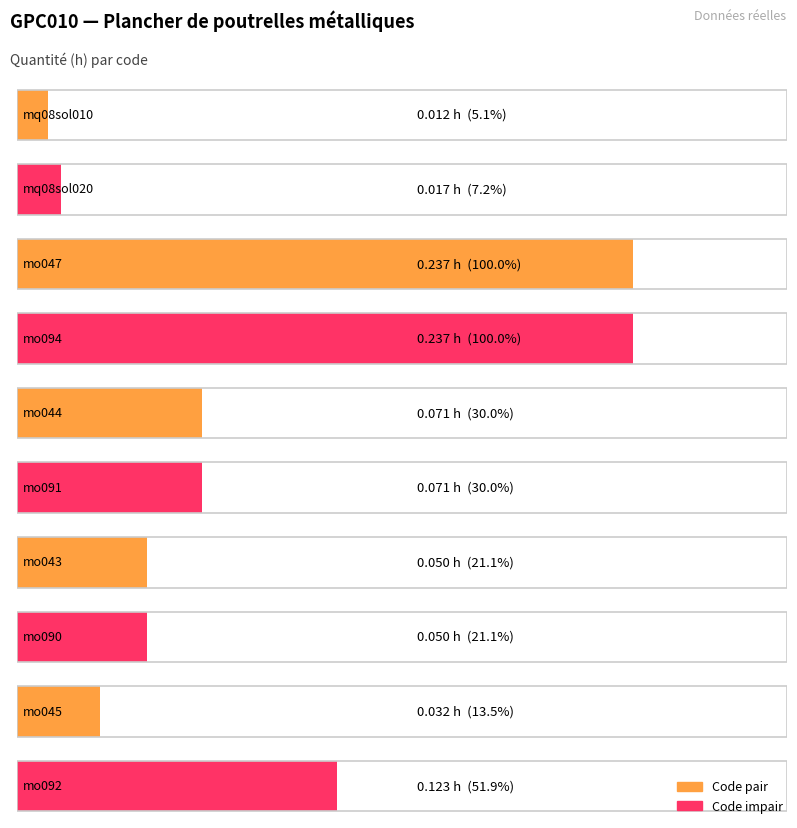

Which category has the lowest value across all series?

mq08sol010